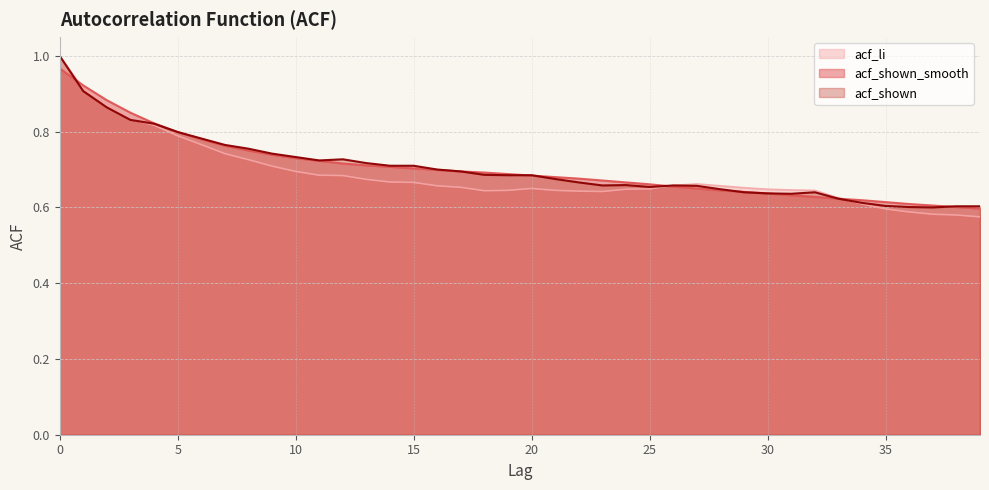

What is the minimum value shown in the chart?

0.6